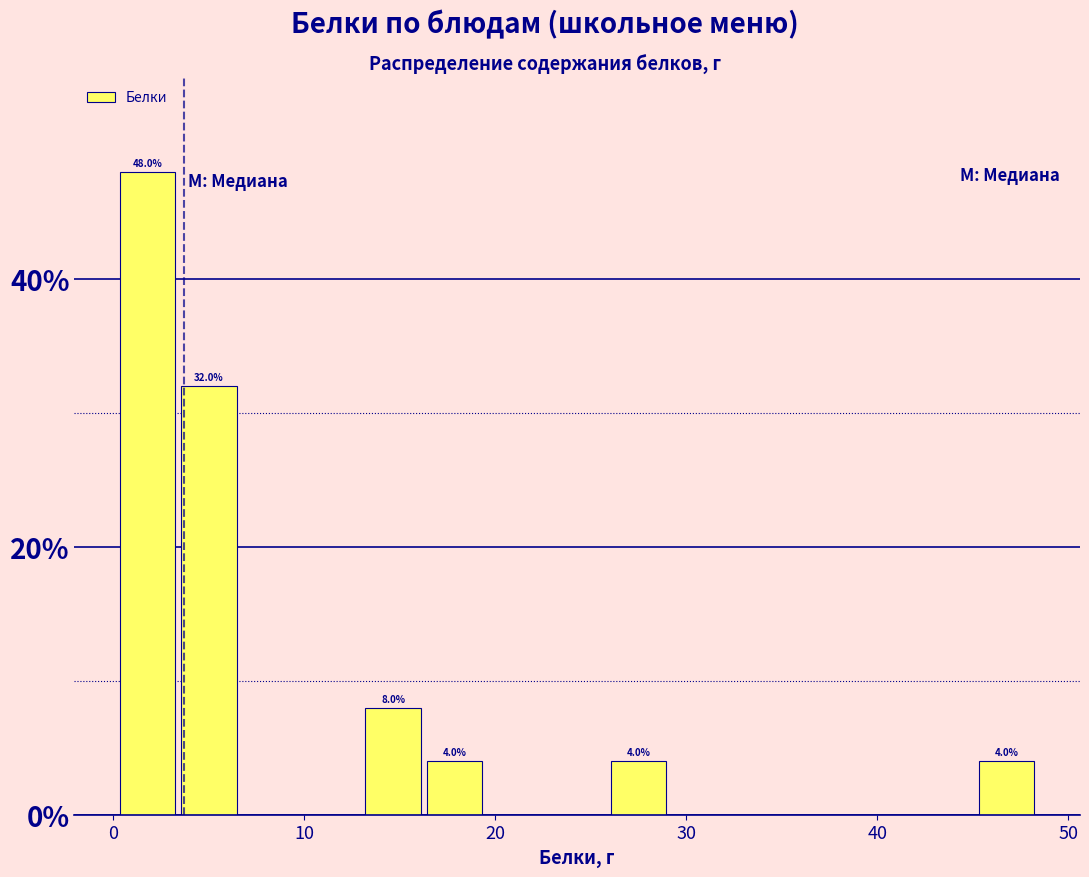

Around what value on the x-axis is the tallest bar? Give the approximate position of its centre, as read against the axis.

2